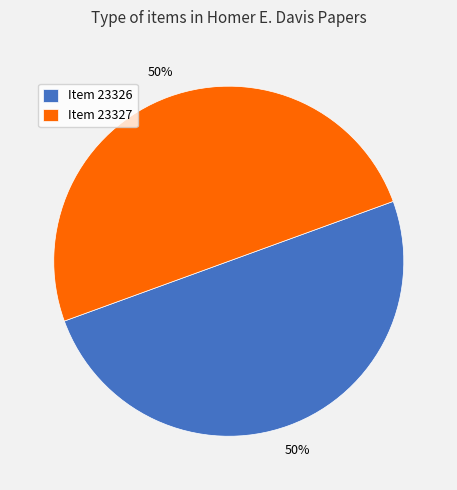

The Item 23326 slice represents 59% of the pie. True or false?

False